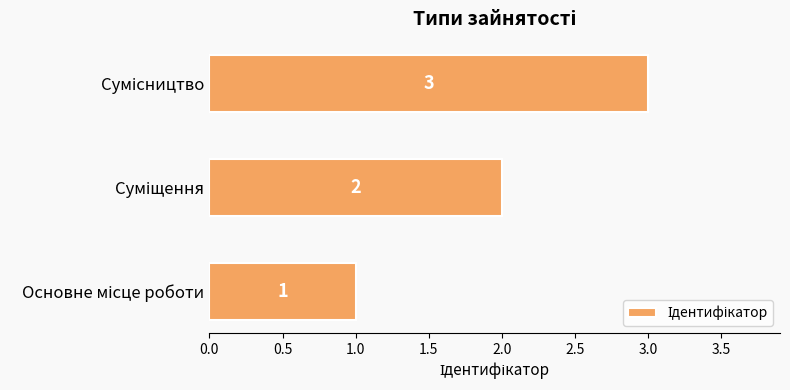

What is the sum of all values?

6